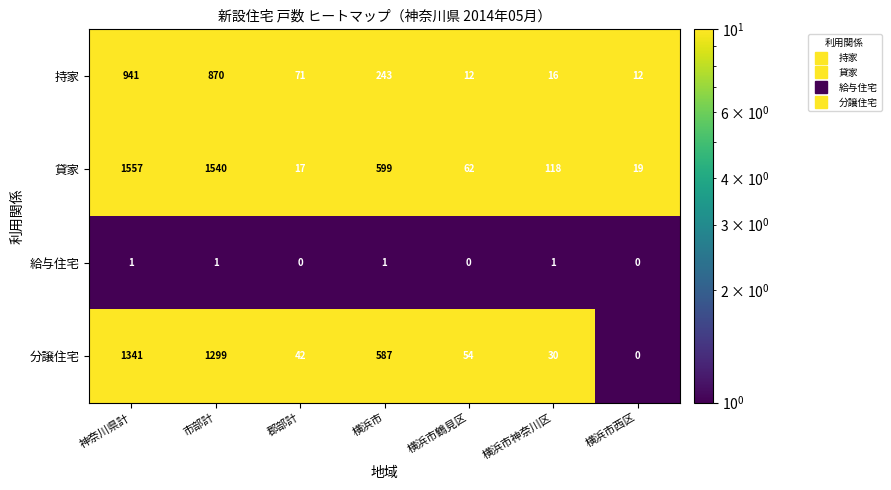

At which category does the chart reach its peak across all series?

神奈川県計